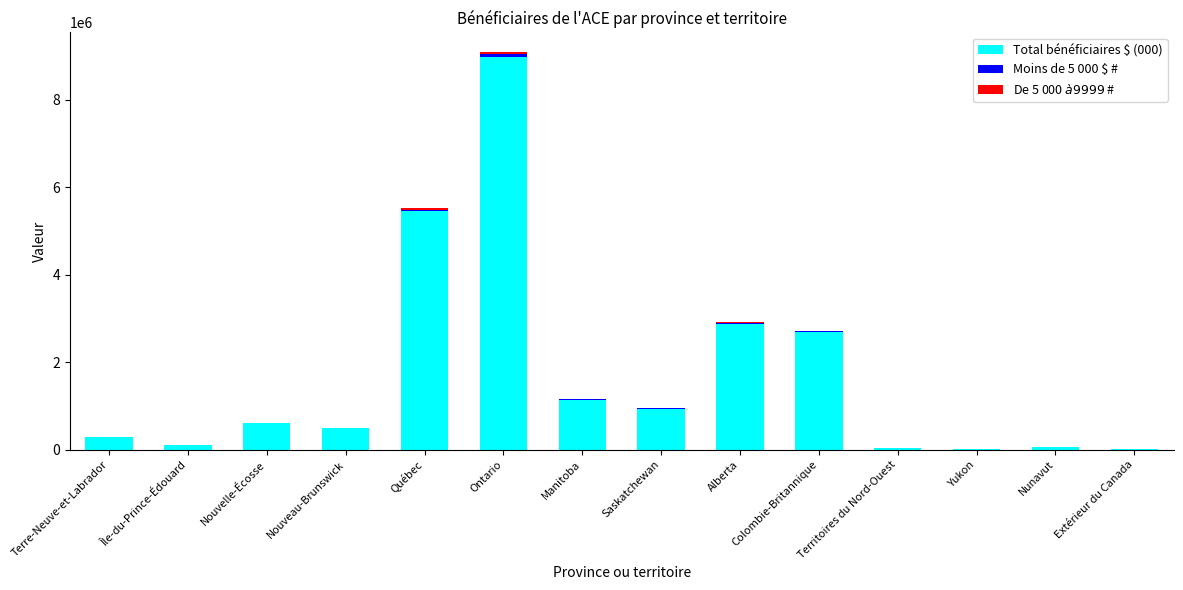

True or false: Total bénéficiaires $ (000) has a value of 12975673 at Ontario.

False